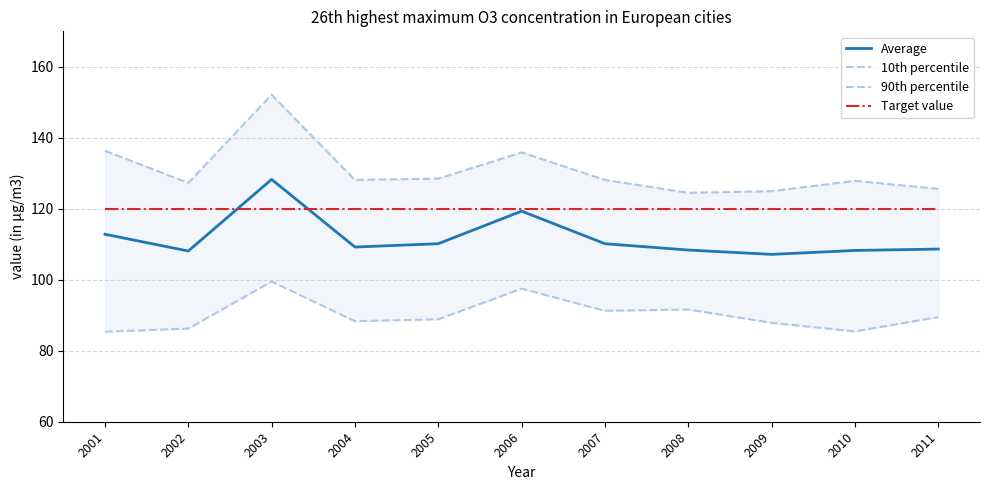

Where does the Average series first go above 109?

2001